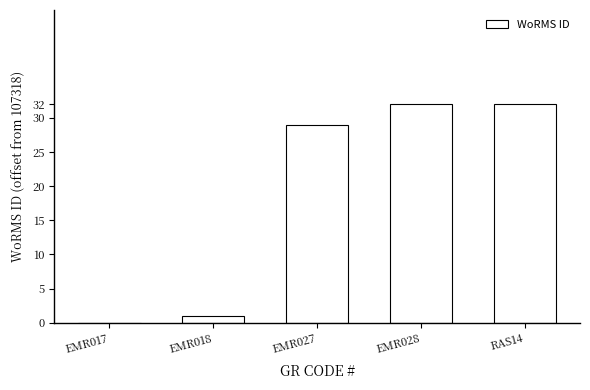

What is the average value?

19